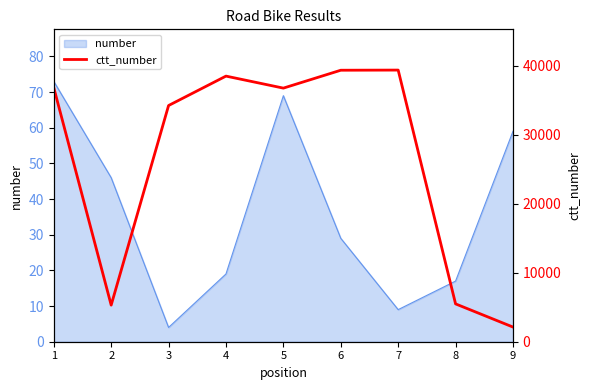

What is the difference between the maximum and minimum values?

37278